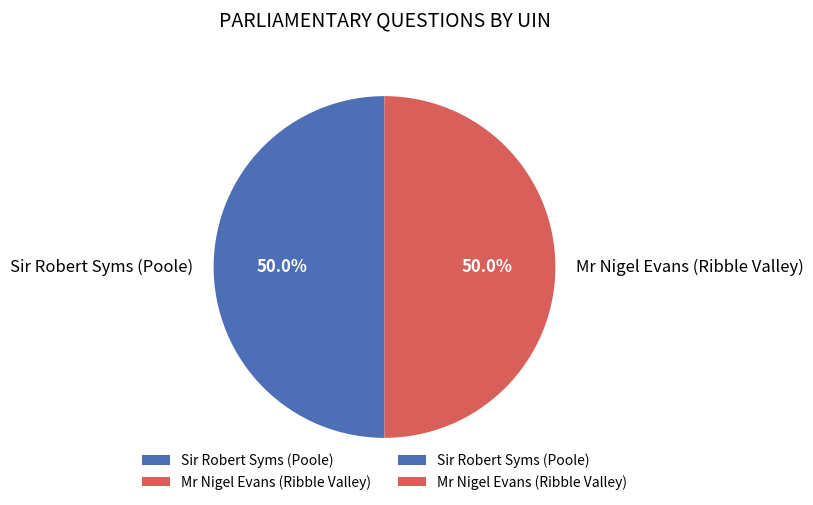

True or false: Mr Nigel Evans (Ribble Valley) accounts for 37% of the total.

False